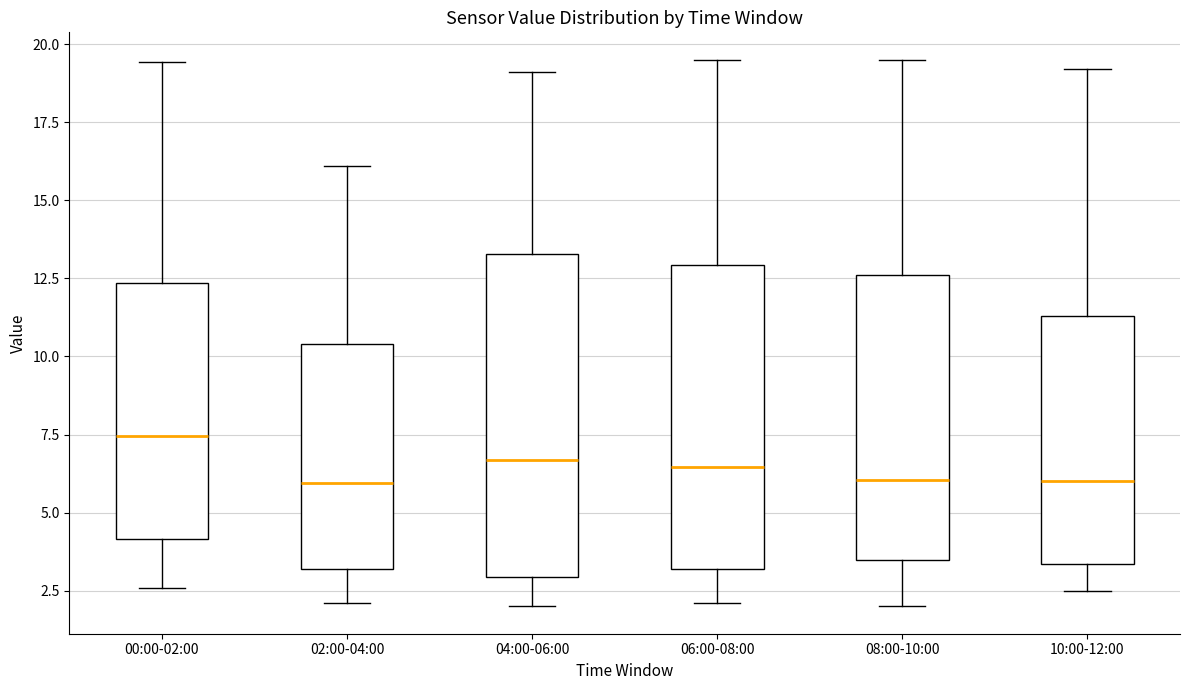

Reading left to right, transcribe this box plot: for each box, give where its median line is, the range the box spans, and where its two whiskers end, as read against the y-axis. The values are not printed on the chart, so give them approximately, as read against the axis.

00:00-02:00: median 7.5, box 4.0 to 12.5, whiskers 2.5 to 19.5
02:00-04:00: median 6.0, box 3.0 to 10.5, whiskers 2.0 to 16.0
04:00-06:00: median 6.5, box 3.0 to 13.5, whiskers 2.0 to 19.0
06:00-08:00: median 6.5, box 3.0 to 13.0, whiskers 2.0 to 19.5
08:00-10:00: median 6.0, box 3.5 to 12.5, whiskers 2.0 to 19.5
10:00-12:00: median 6.0, box 3.5 to 11.5, whiskers 2.5 to 19.0